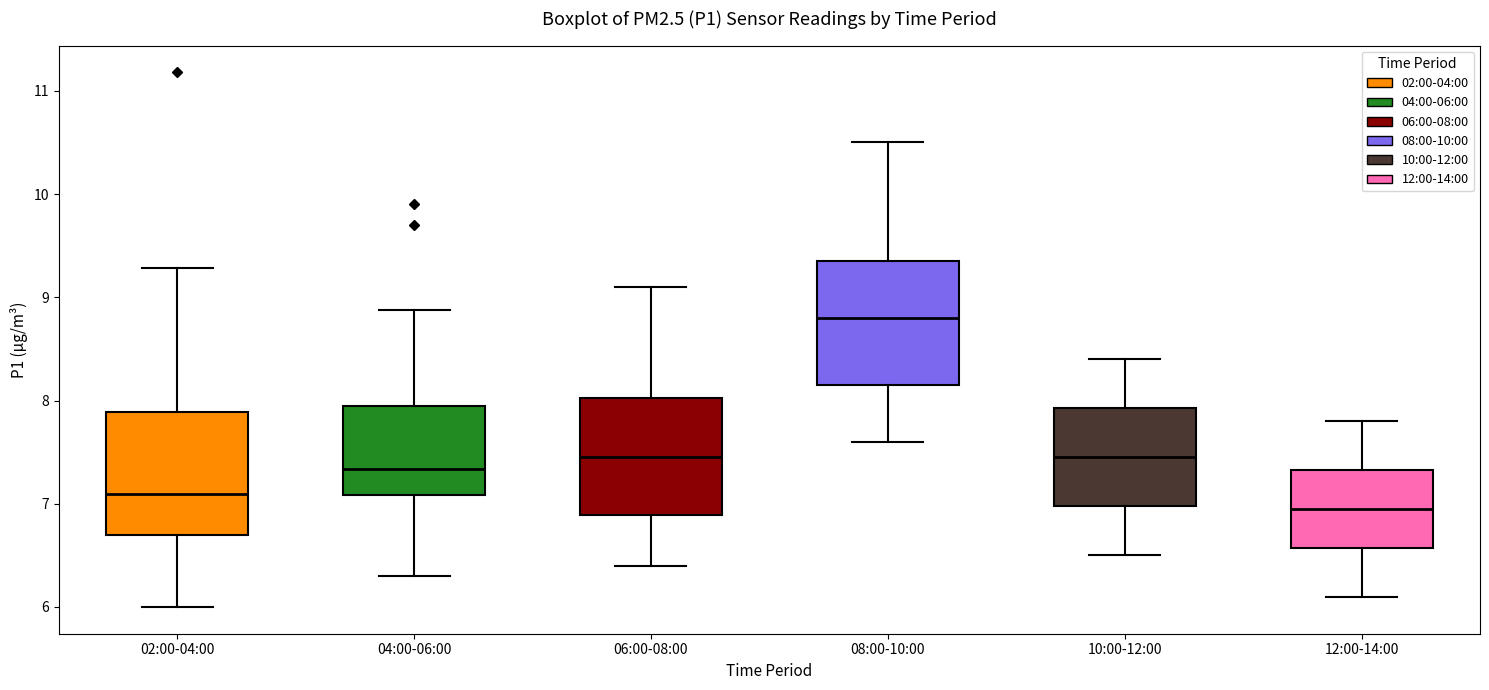

Which box has the lowest median line?

12:00-14:00